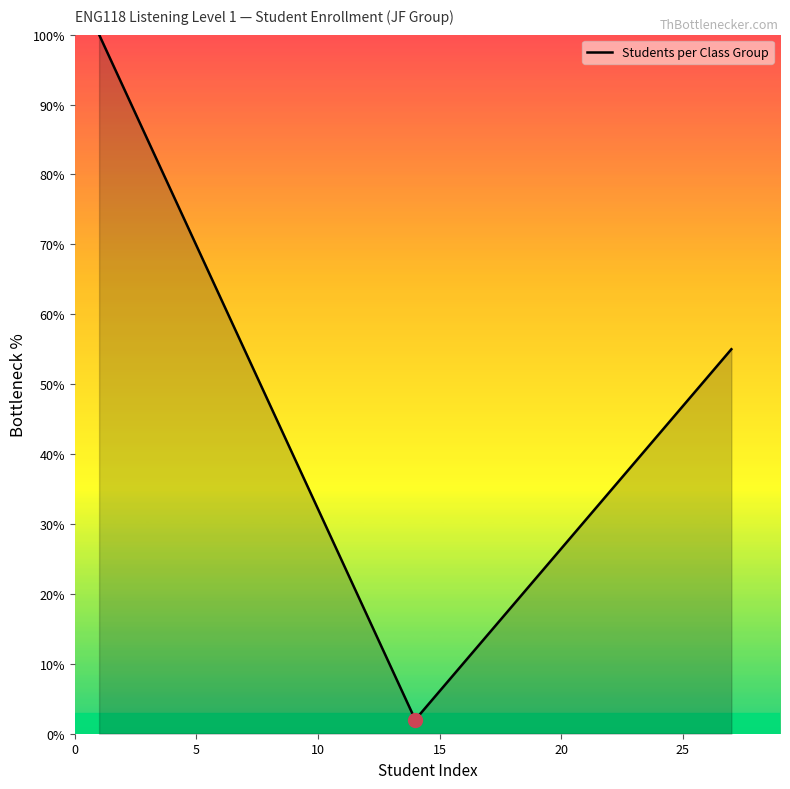

What is the greatest value displayed?

100.0